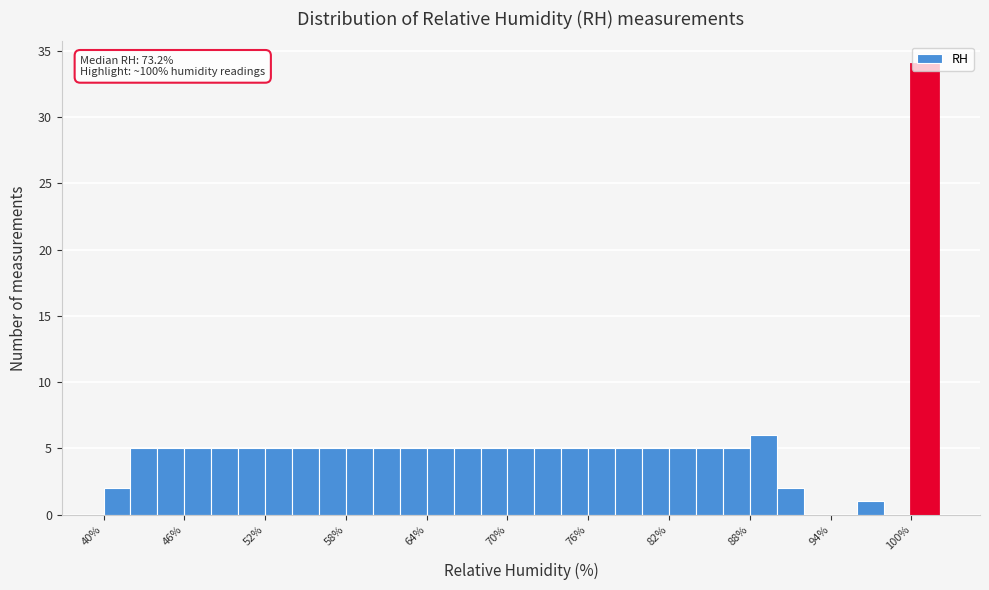

Around what value on the x-axis is the tallest bar? Give the approximate position of its centre, as read against the axis.

101